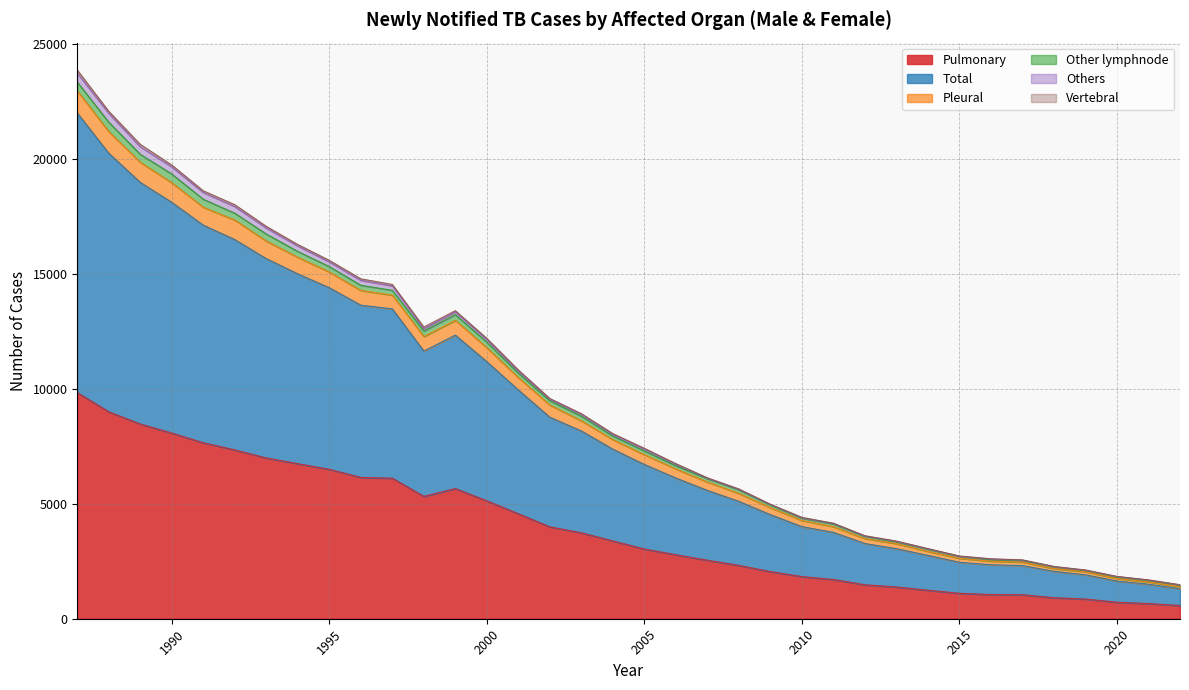

What is the maximum value for Pulmonary?

9834